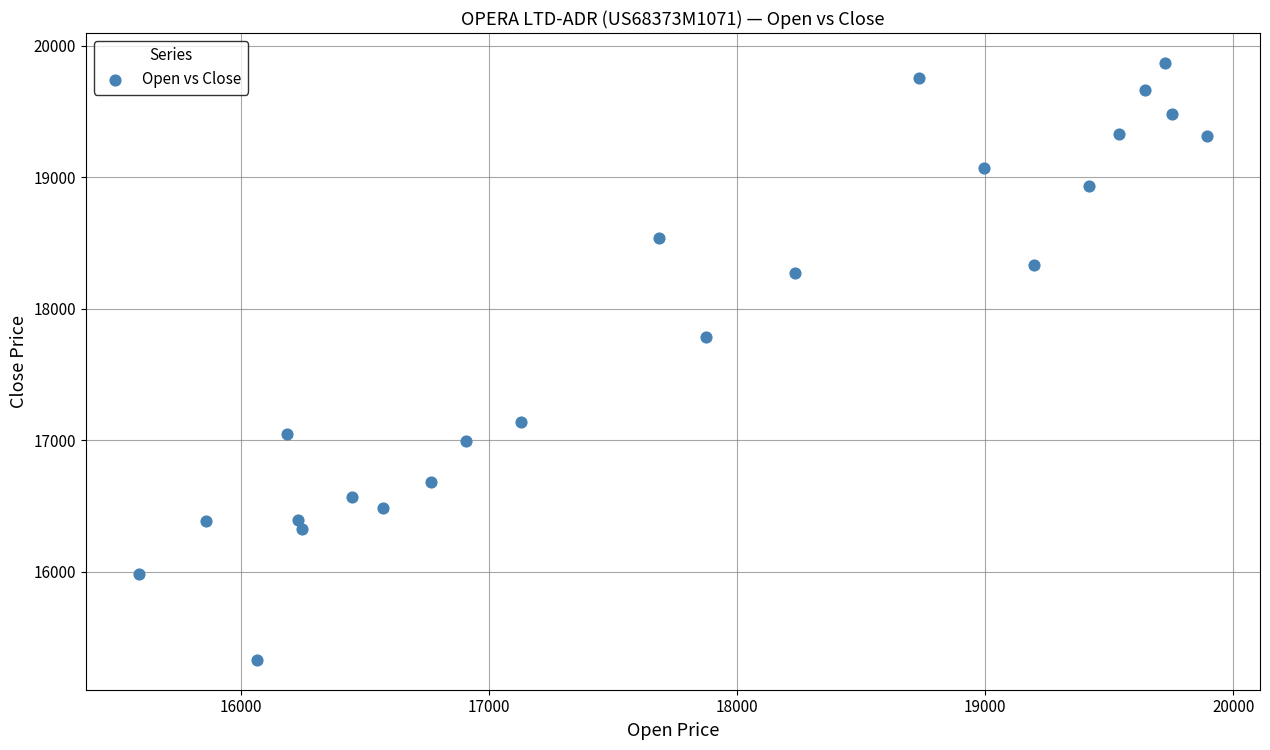

What is the range of Y values (max minus min)?

4540